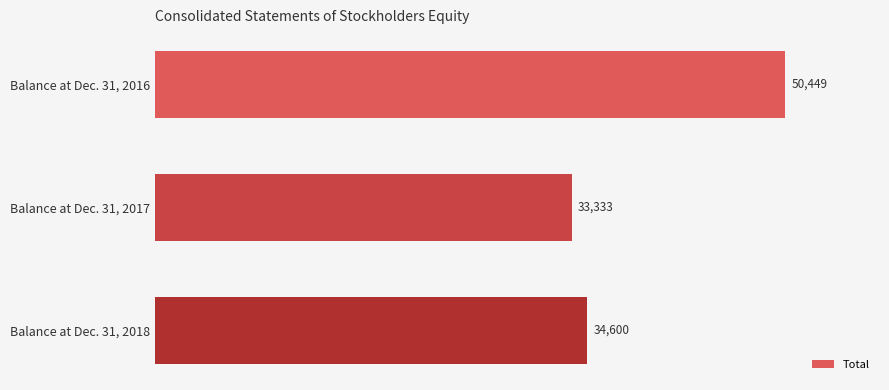

Reading bottom to top, list all the values displayed in this chart.

34600	33333	50449